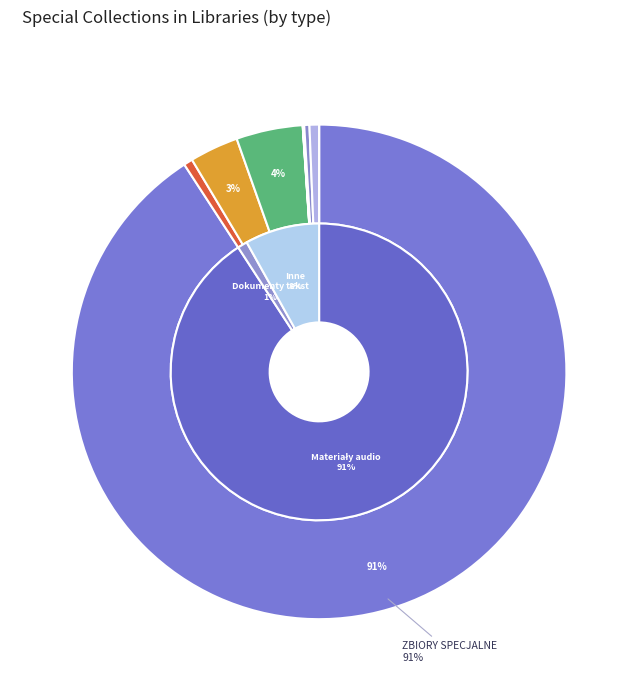

What is the smallest slice in the pie chart?

mikroformy